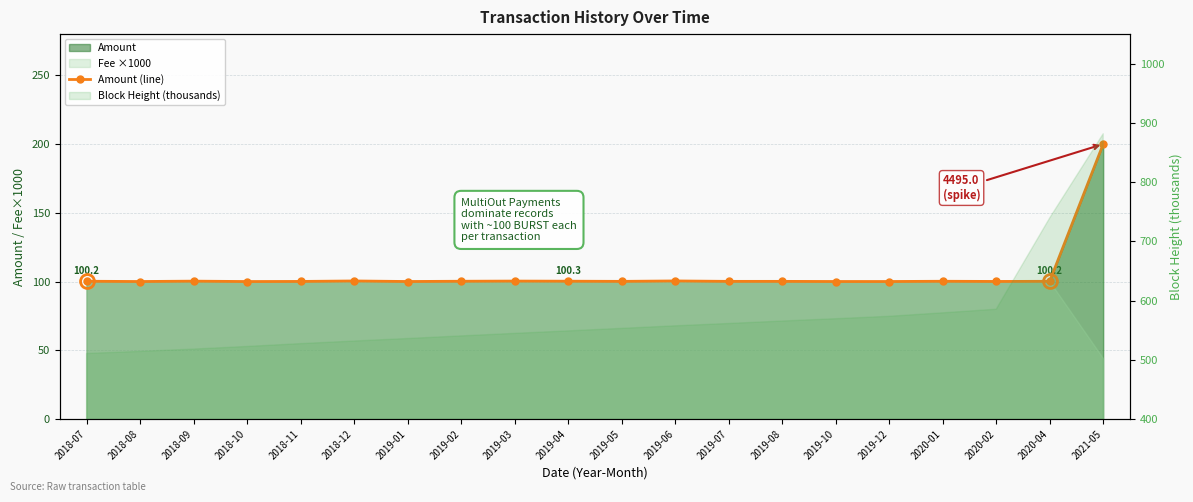

List the labels in order of value, smallest first.

2018-10, 2018-08, 2019-12, 2019-01, 2019-10, 2020-02, 2018-11, 2019-07, 2019-05, 2019-08, 2020-04, 2020-01, 2019-02, 2018-07, 2019-04, 2018-09, 2019-03, 2018-12, 2019-06, 2021-05